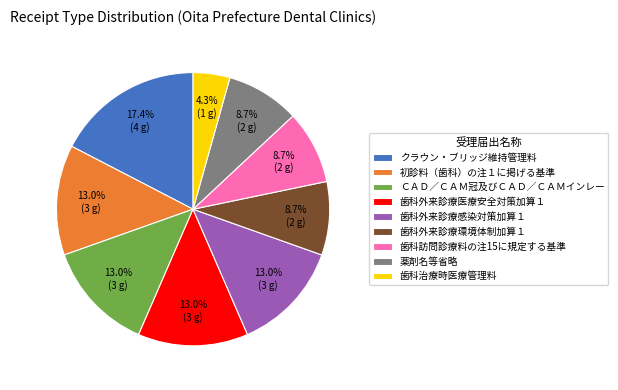

Which slice is the largest?

クラウン・ブリッジ維持管理料